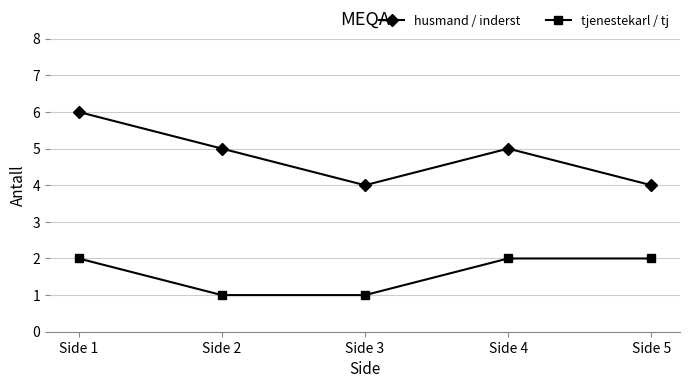

Rank the series by their maximum value, from highest to lowest.

husmand / inderst, tjenestekarl / tj